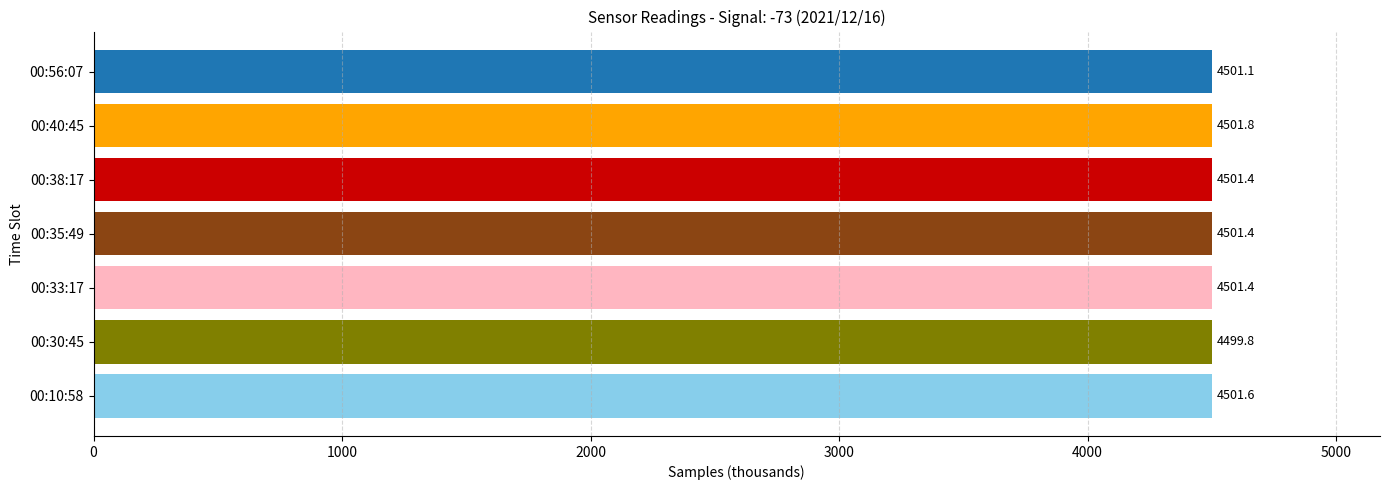

Are the bars grouped side by side (vs. stacked)?

No